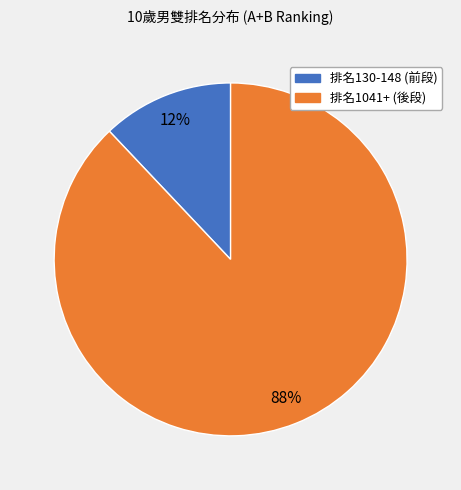

Is there any slice that represents more than half of the pie?

Yes